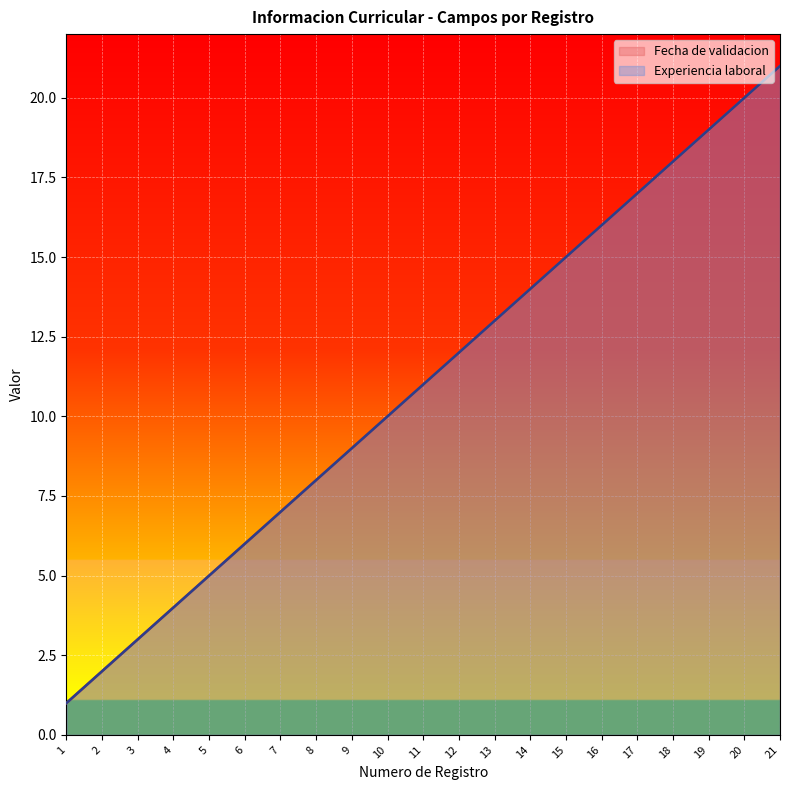

How many categories are shown in the chart?

21